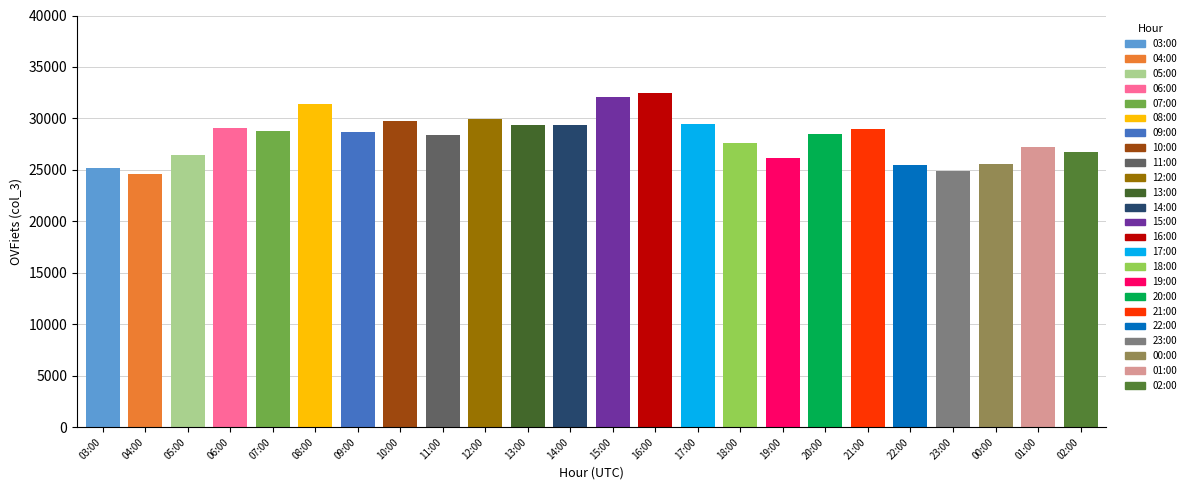

Which has a higher value, 16:00 or 22:00?

16:00